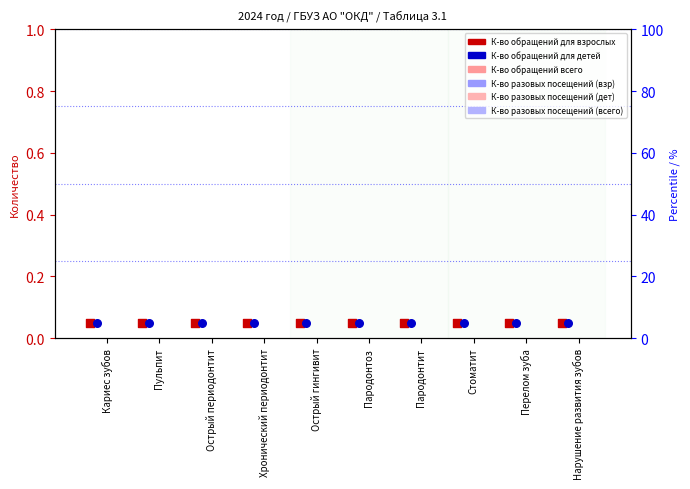

Which series contains the highest Y value?

К-во обращений для взрослых